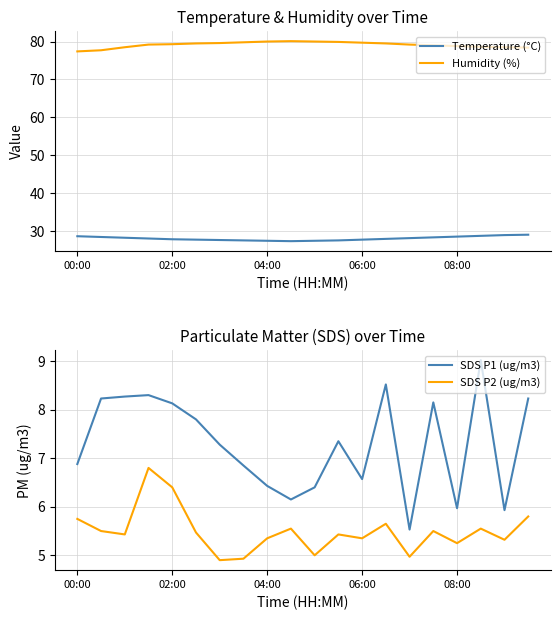

What is the highest value of the Humidity (%) series?

80.1